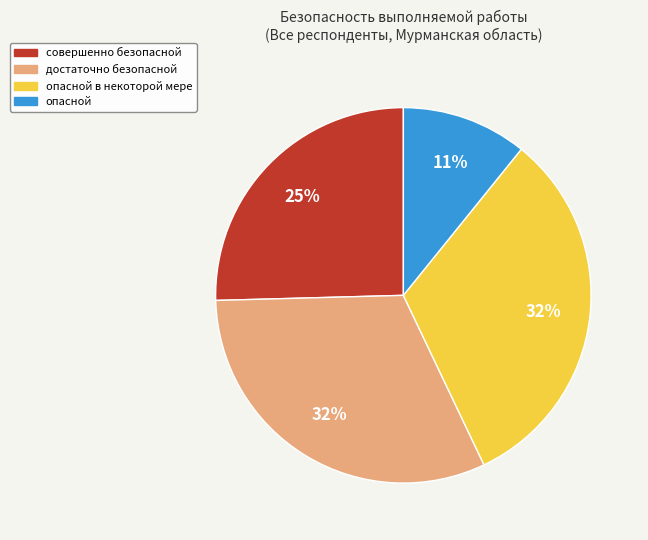

Count the number of slices in the pie.

4